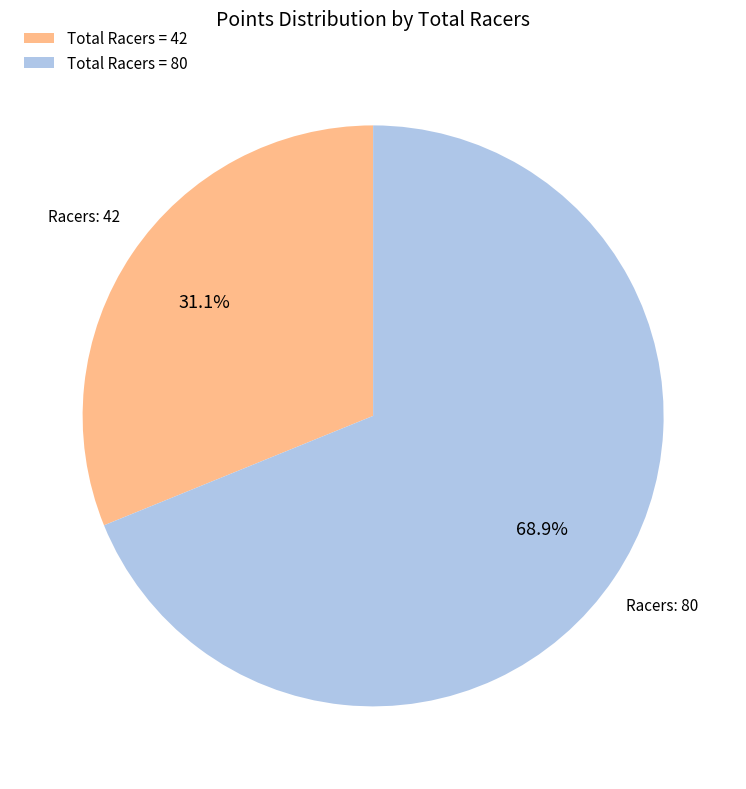

Is there a majority slice in this chart?

Yes